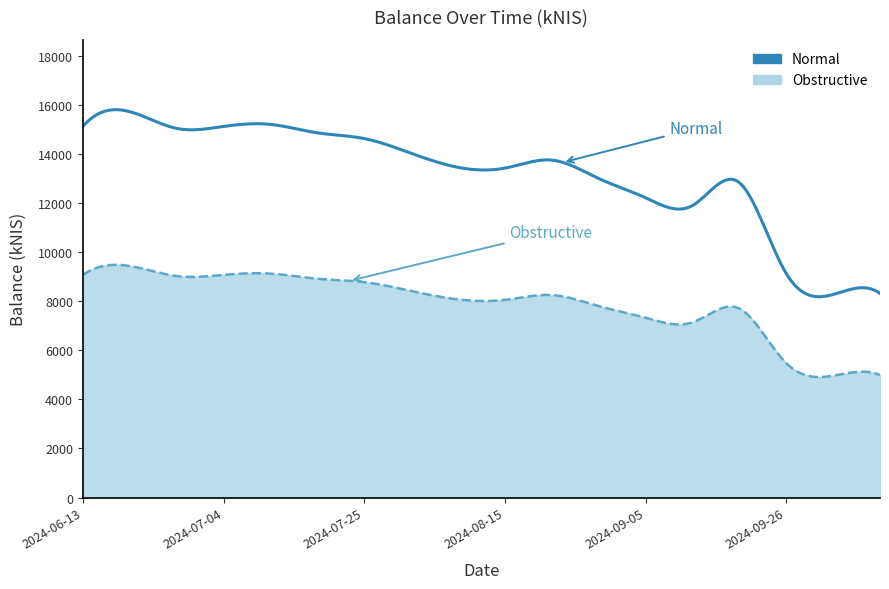

Which series has the largest range (max minus min)?

Normal